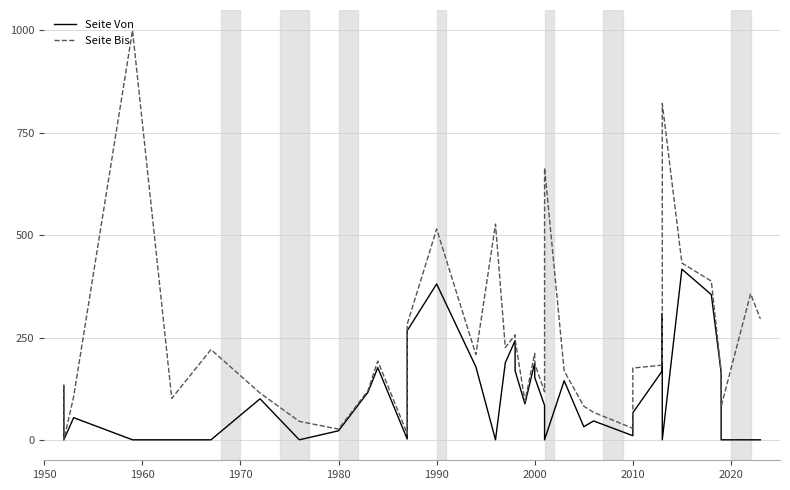

How many lines are shown in the chart?

2